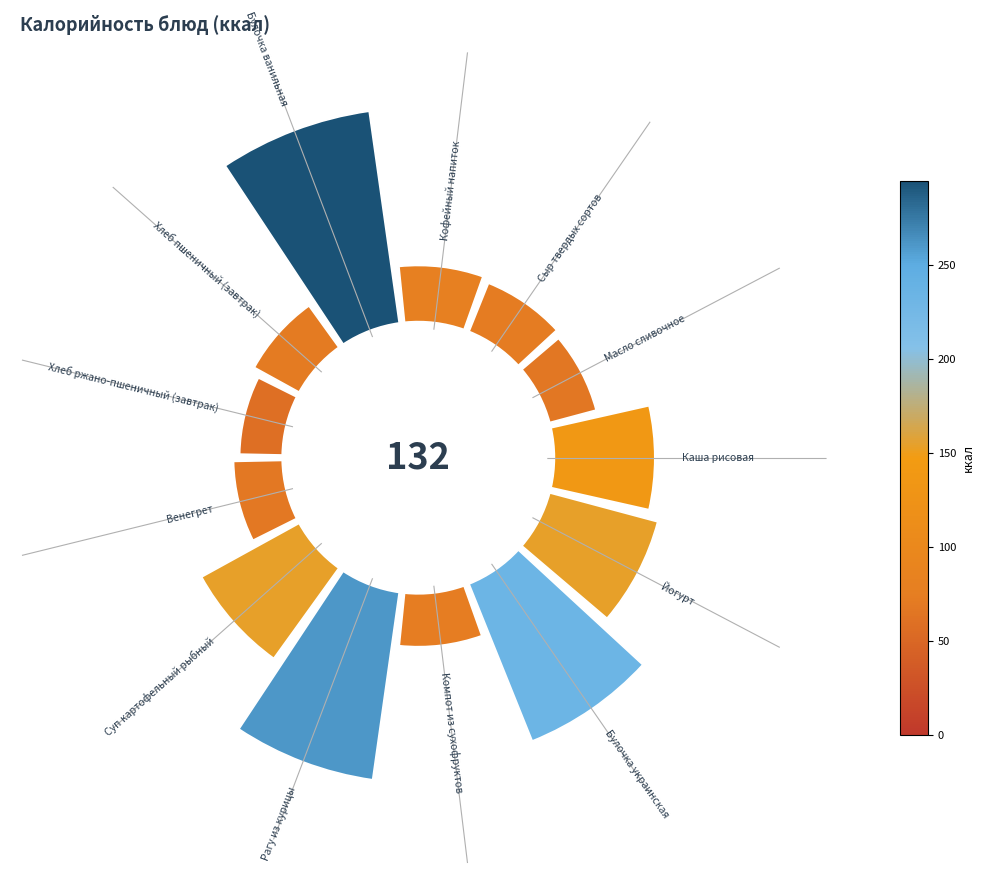

To the nearest percent, what portion does 0 represent?

8%